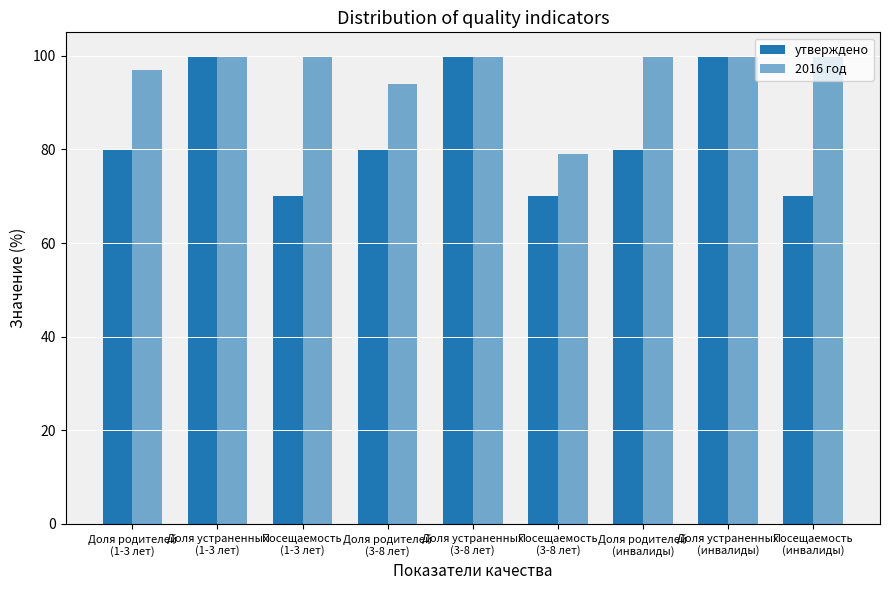

At which label does 2016 год reach its minimum?

Посещаемость
(3-8 лет)